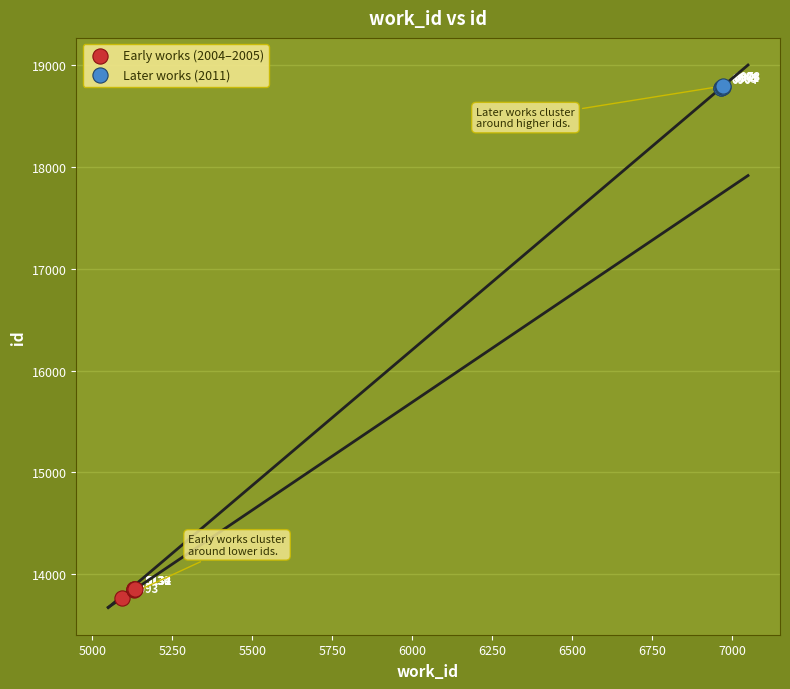

Which series has the widest spread of Y values?

Early works (2004–2005)